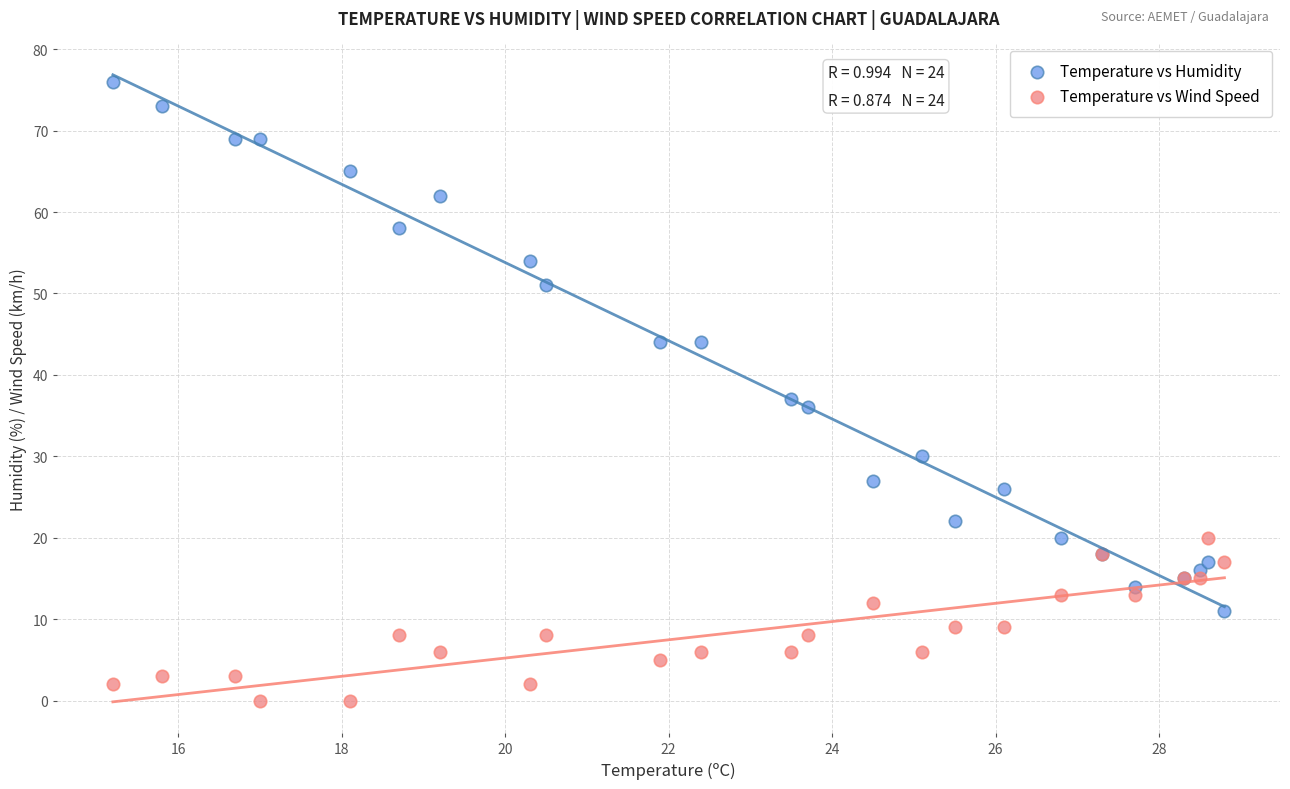

Across all series, what Y value is closest to 38?

37